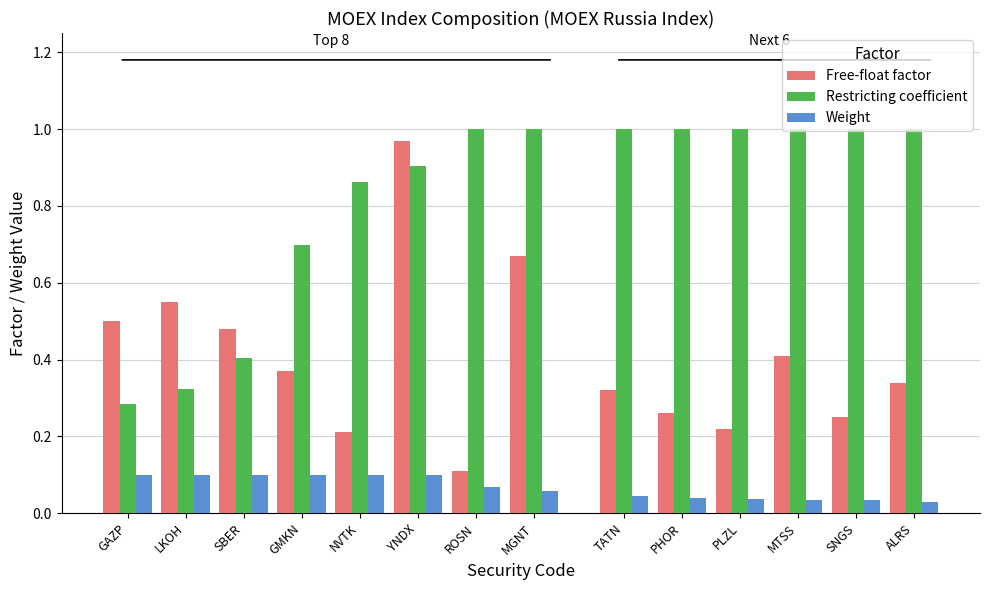

Rank the series at NVTK from lowest to highest value.

Weight, Free-float factor, Restricting coefficient